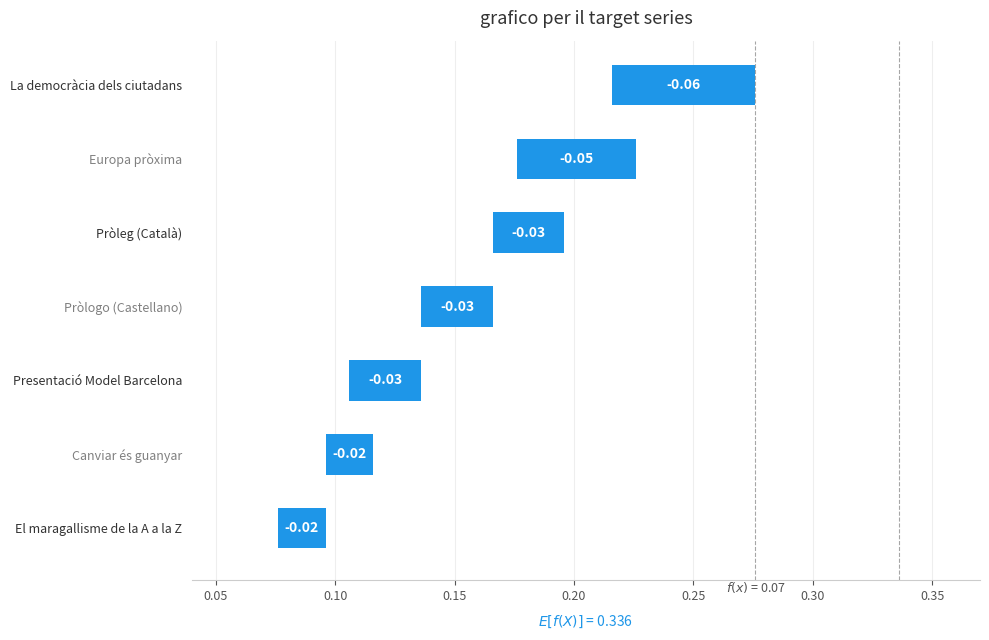

True or false: the data shows -0.0 at 0.30.

False